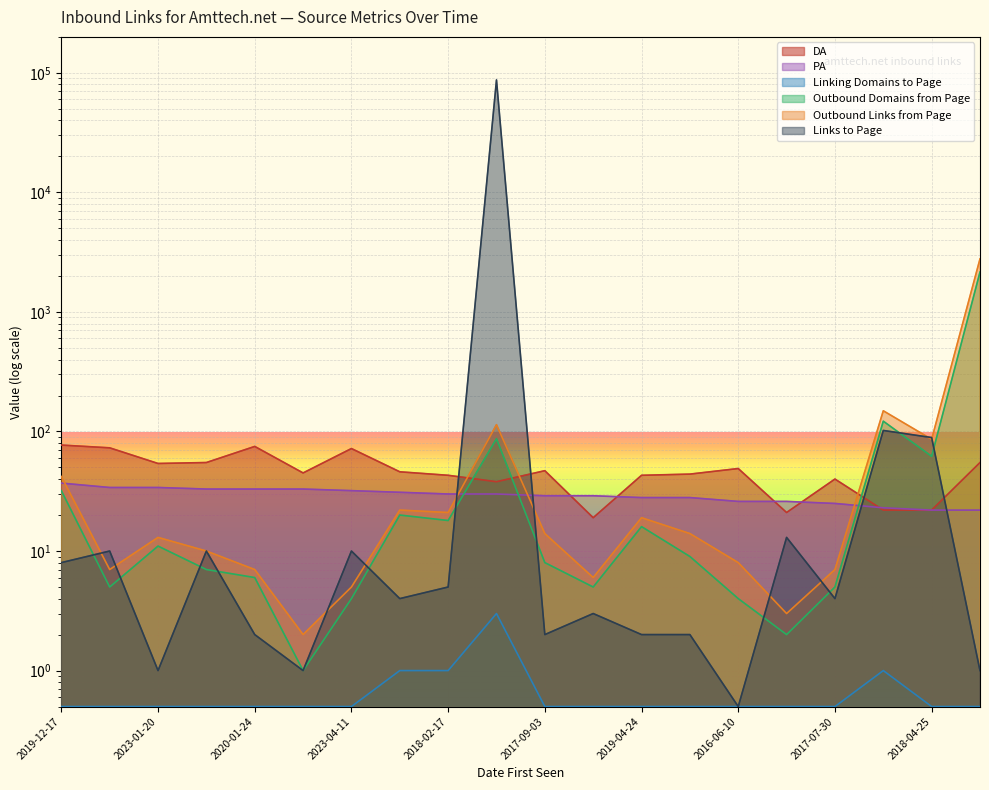

At how many categories does at least one series exceed 41318?

1